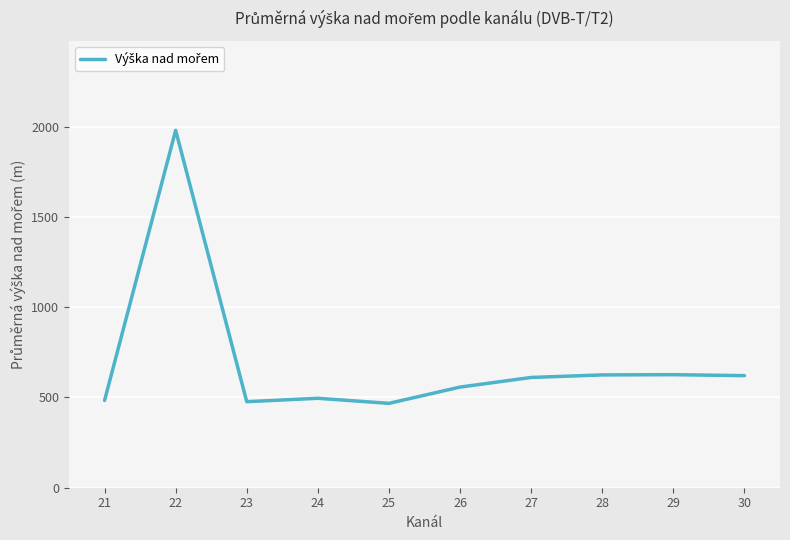

The value at 24 is 495.3. True or false?

True